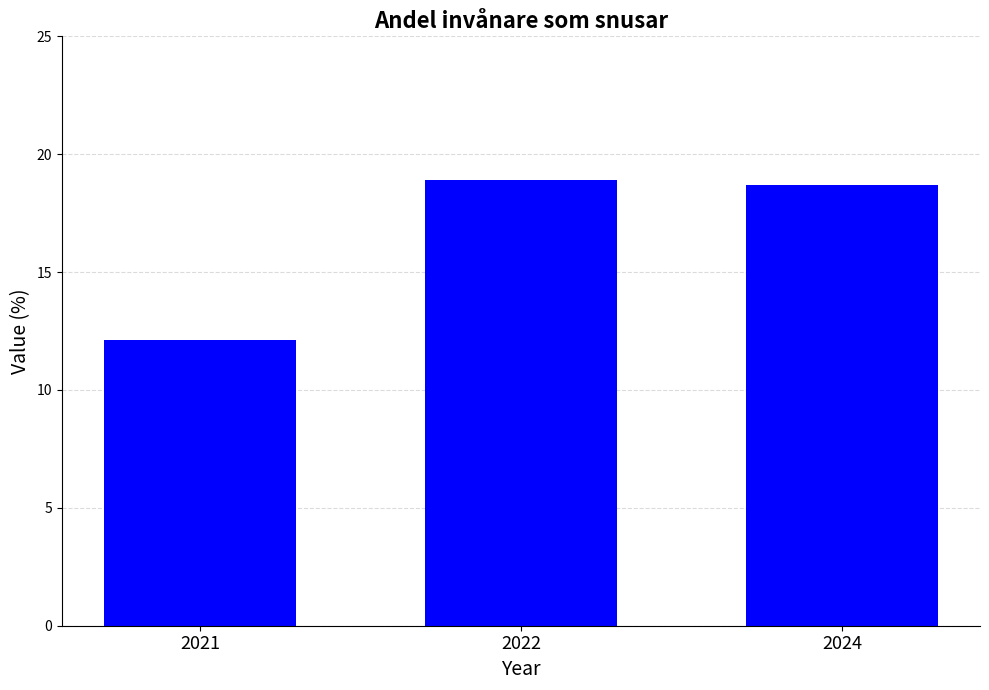

Where does the data first go above 18?

2022